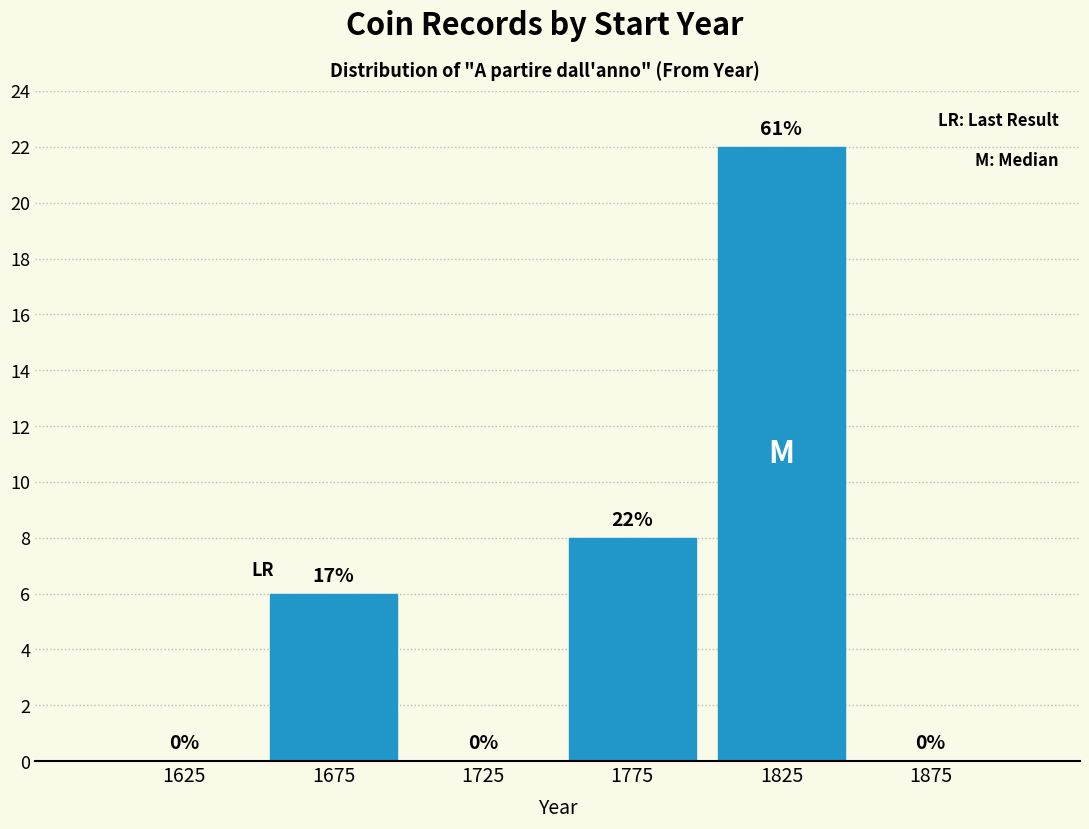

Over which range of the x-axis is the bar tallest?

1800 to 1850